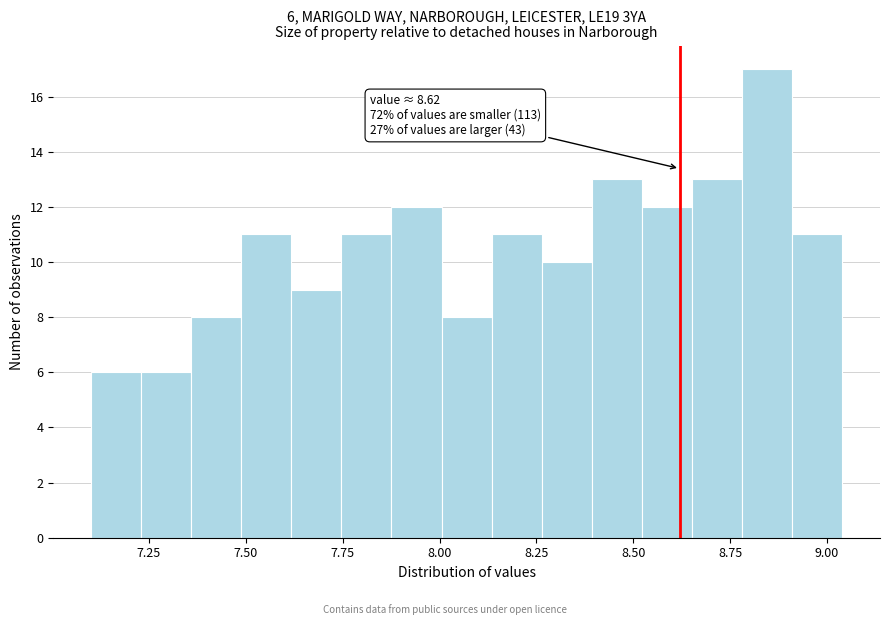

Read against the x-axis, roughly where is the centre of the tallest bar?

8.85